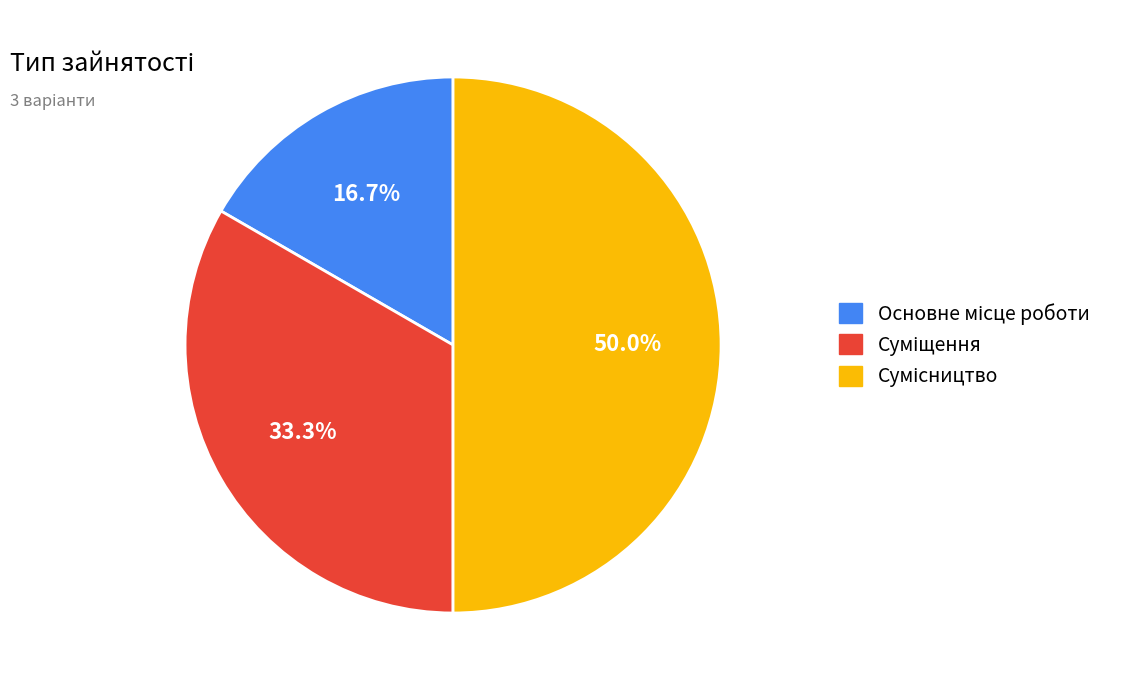

Which slice is the largest?

Сумісництво